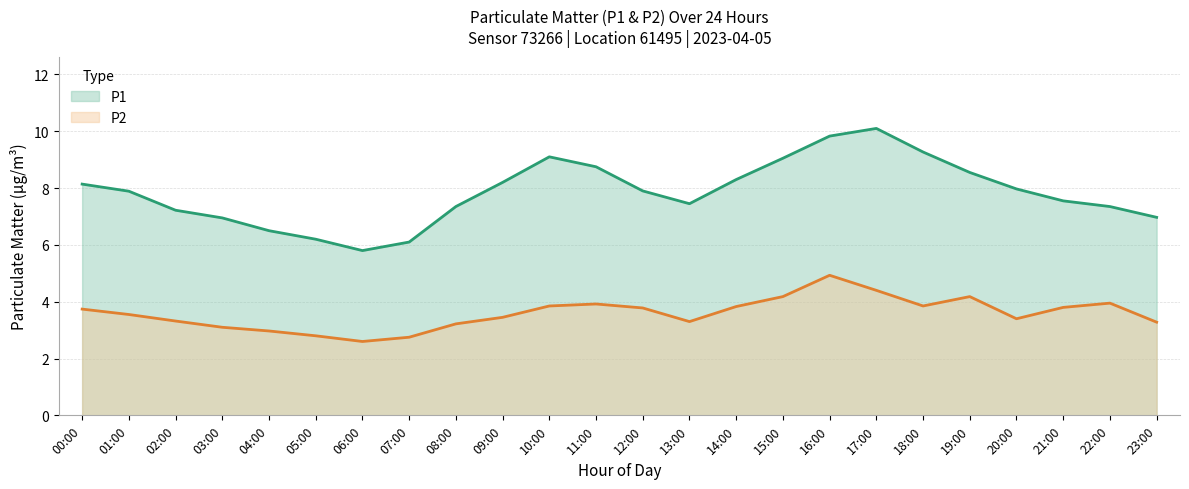

What is the minimum value shown in the chart?

2.6